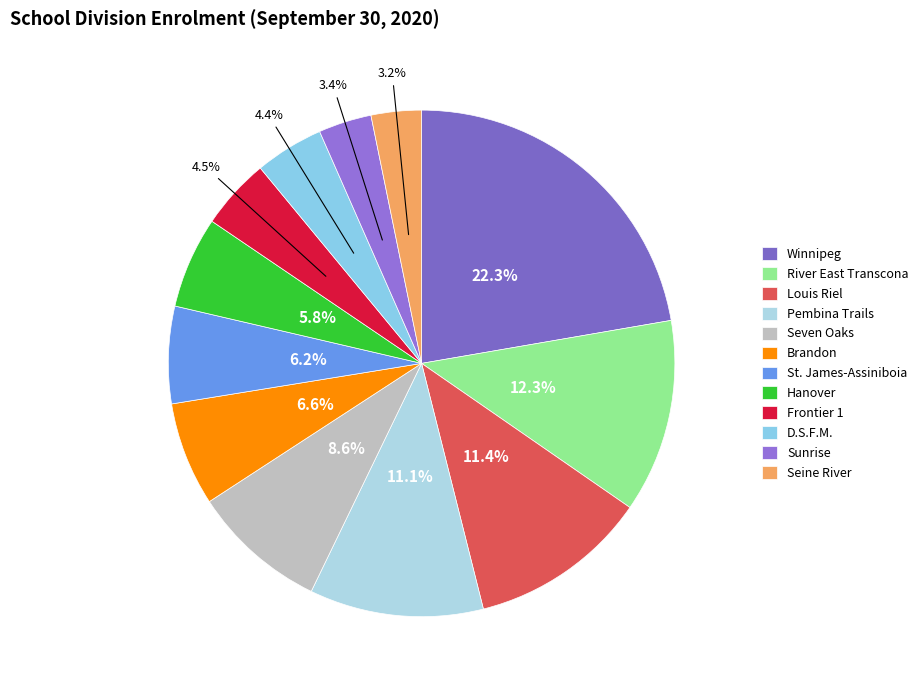

Between St. James-Assiniboia and Seven Oaks, which is larger?

Seven Oaks